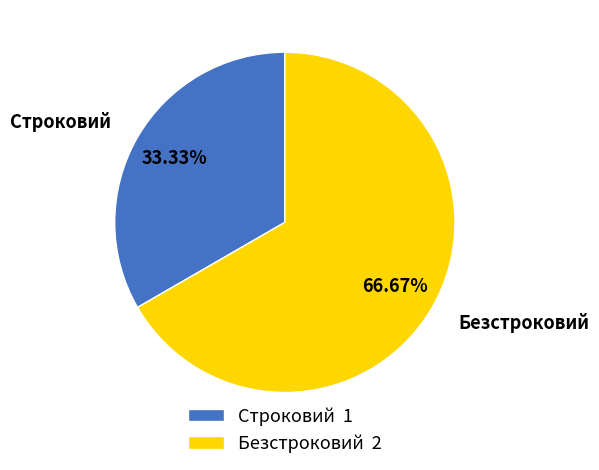

Is there a majority slice in this chart?

Yes